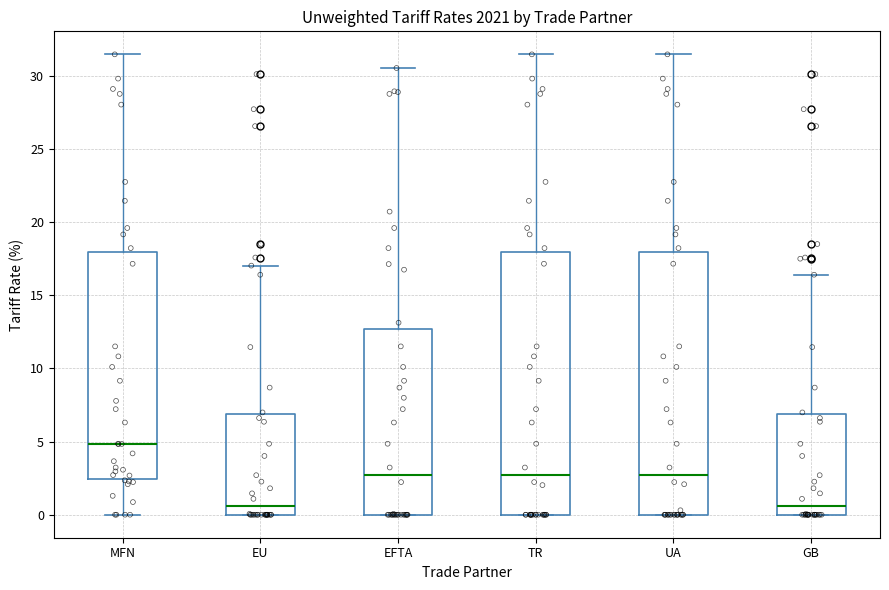

Where is the lower edge of the box for MFN on the y-axis? The values are not printed on the chart, so give them approximately, as read against the axis.

2.5